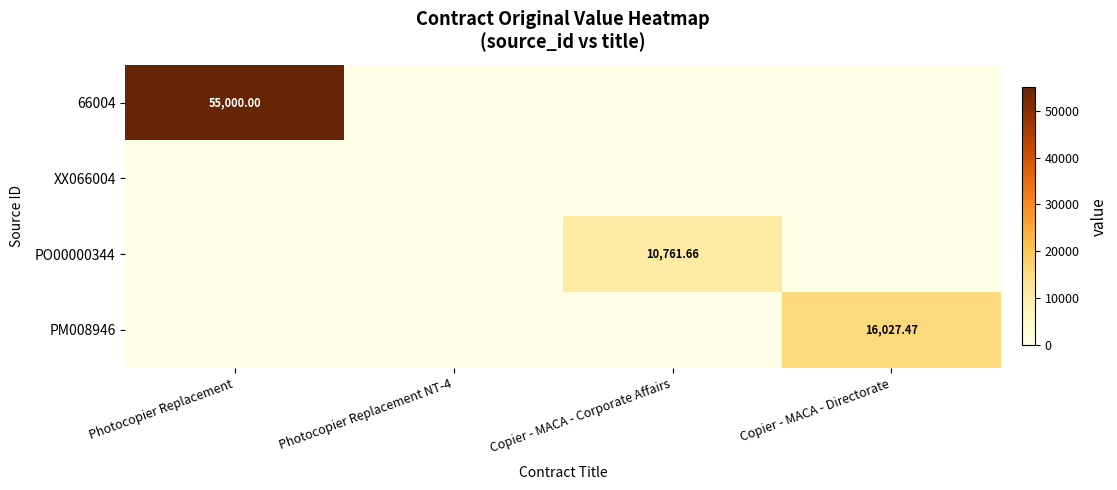

Which label corresponds to the largest value in the chart?

Photocopier Replacement